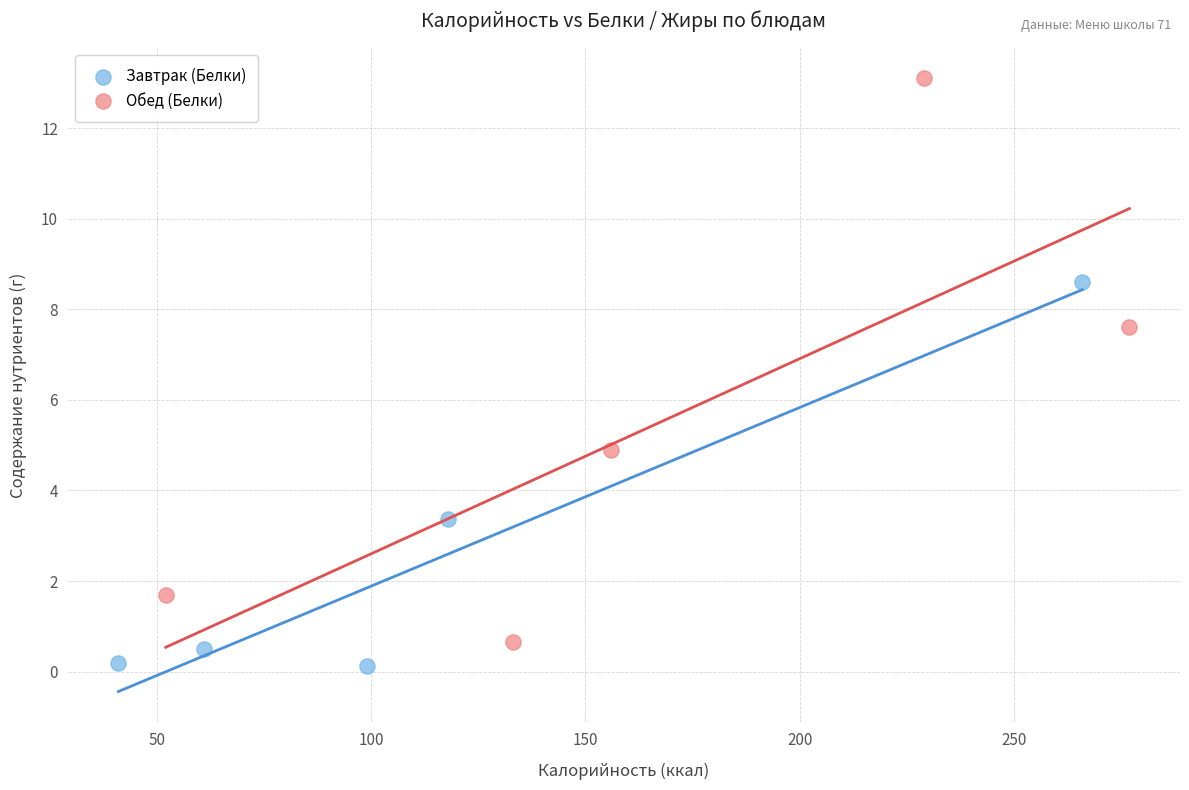

Which series reaches the maximum Y coordinate?

Обед (Белки)